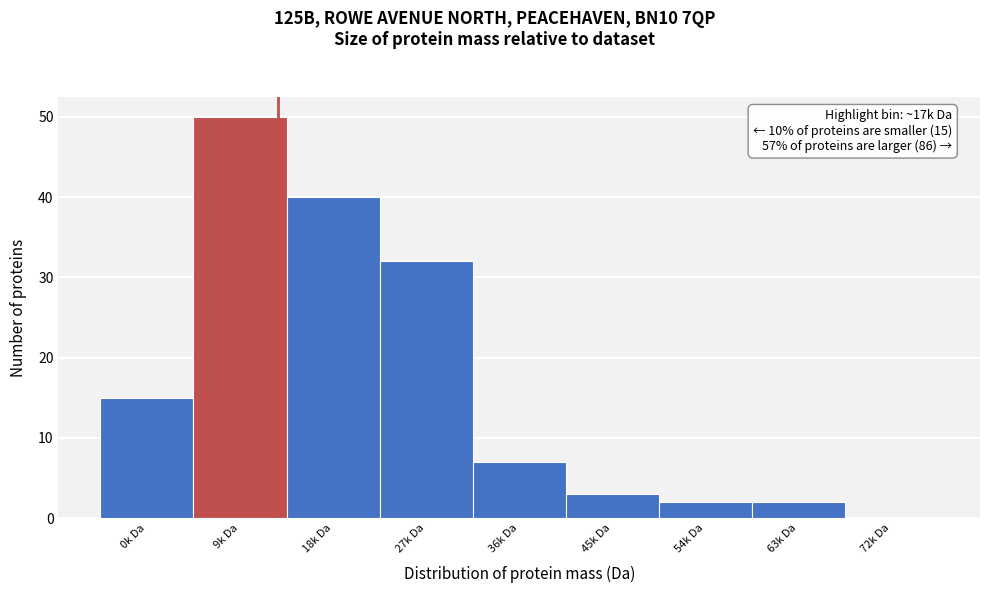

Reading left to right, transcribe all the data shown in this chart.

0k Da=15	9k Da=50	18k Da=40	27k Da=32	36k Da=7	45k Da=3	54k Da=2	63k Da=2	72k Da=0